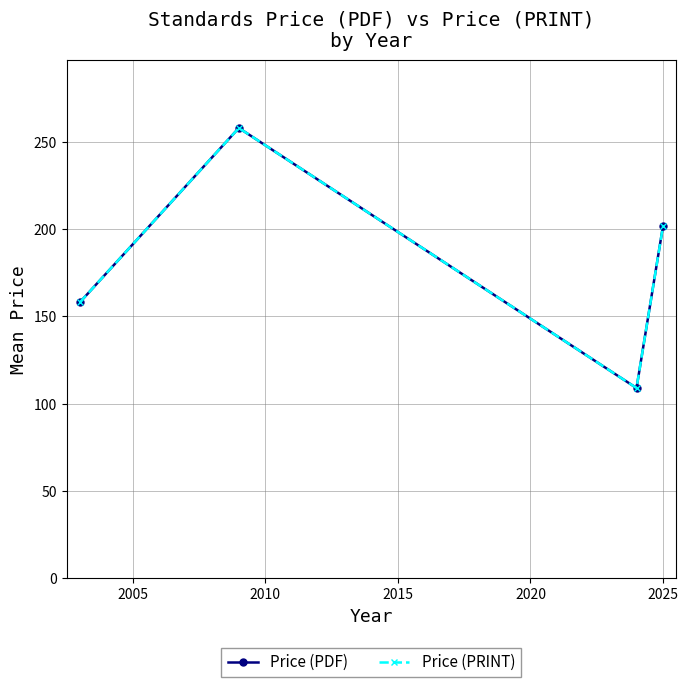

True or false: Price (PDF) and Price (PRINT) cross at least once.

False